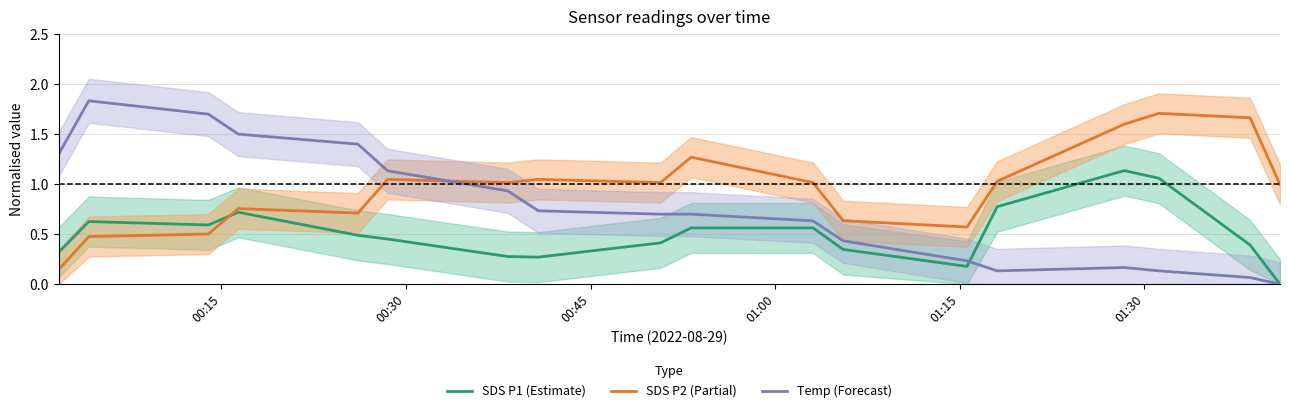

What is the value of the SDS P2 (Partial) point at the 11th from the left?

1.0